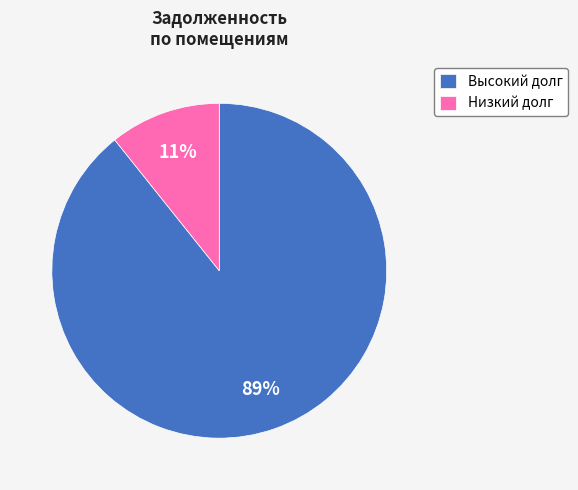

How many slices are in this pie chart?

2